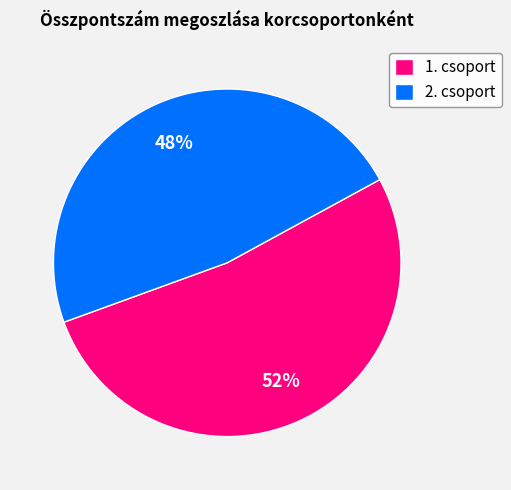

Between 2. csoport and 1. csoport, which is larger?

1. csoport